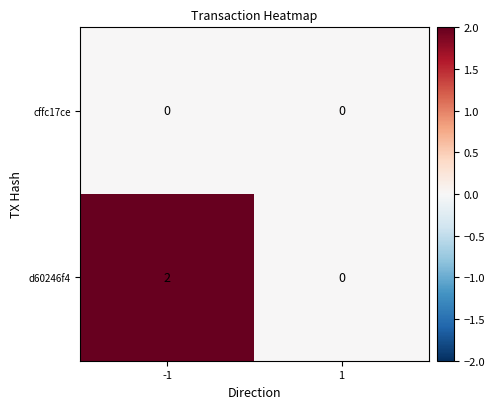

How many data points in d60246f4 are less than 2?

1